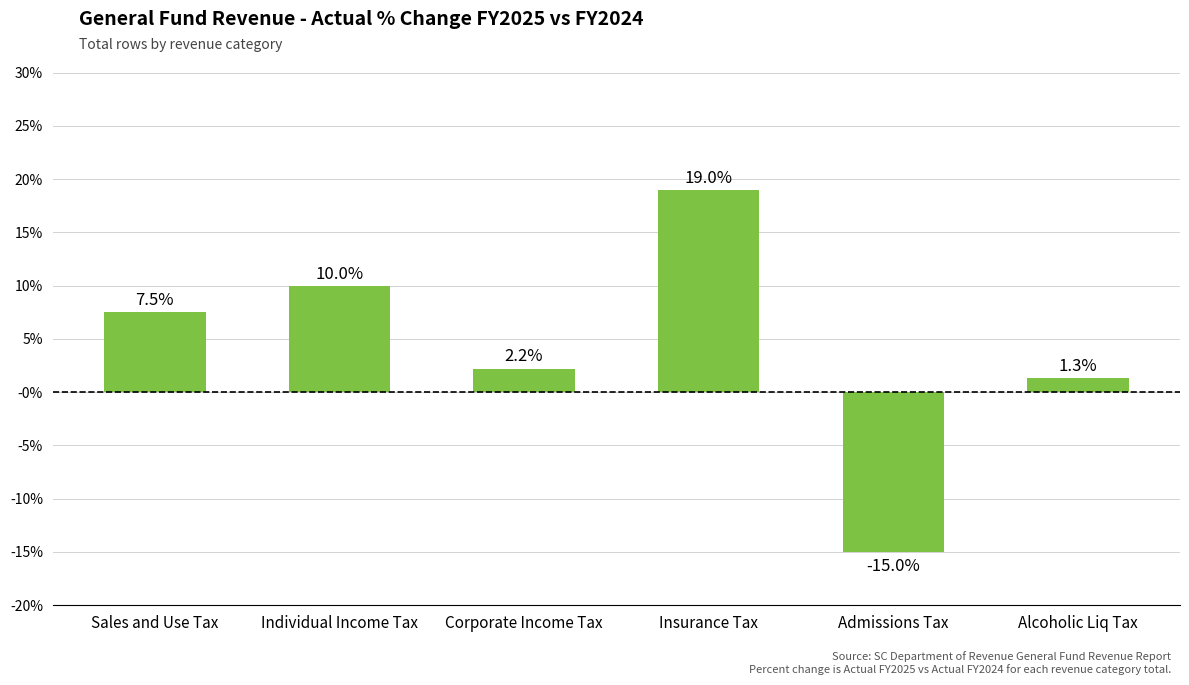

Does the chart contain stacked bars?

No